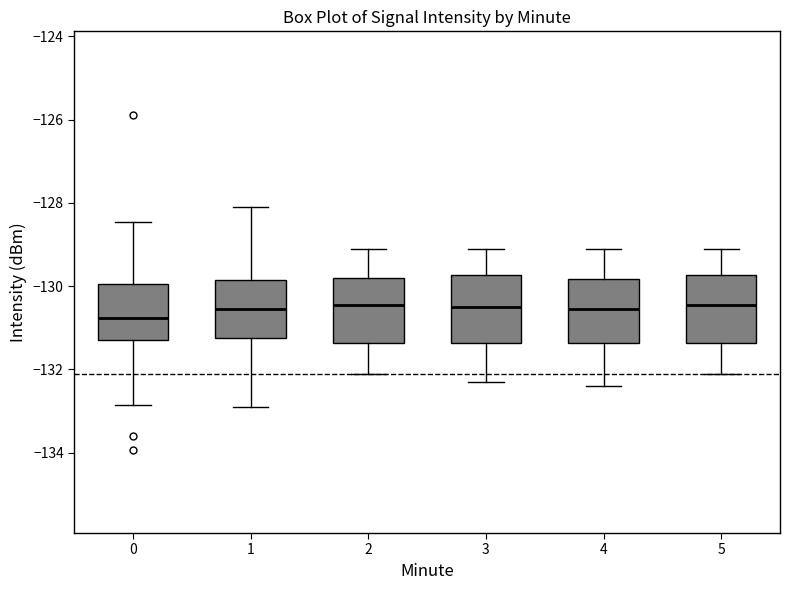

Reading left to right, transcribe this box plot: for each box, give where its median line is, the range the box spans, and where its two whiskers end, as read against the y-axis. The values are not printed on the chart, so give them approximately, as read against the axis.

0: median -130.8, box -131.4 to -130.0, whiskers -132.8 to -128.4
1: median -130.6, box -131.2 to -129.8, whiskers -133.0 to -128.2
2: median -130.4, box -131.4 to -129.8, whiskers -132.0 to -129.0
3: median -130.4, box -131.4 to -129.8, whiskers -132.2 to -129.0
4: median -130.6, box -131.4 to -129.8, whiskers -132.4 to -129.0
5: median -130.4, box -131.4 to -129.8, whiskers -132.0 to -129.0